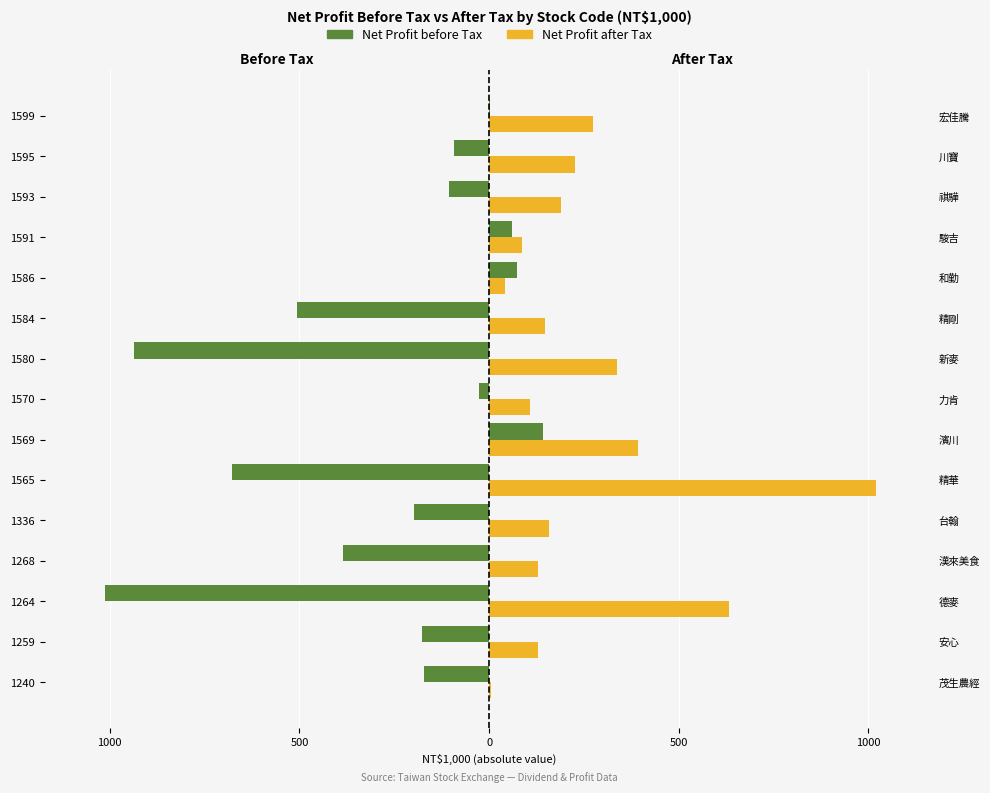

What is the lowest value of the Net Profit after Tax series?

5.6